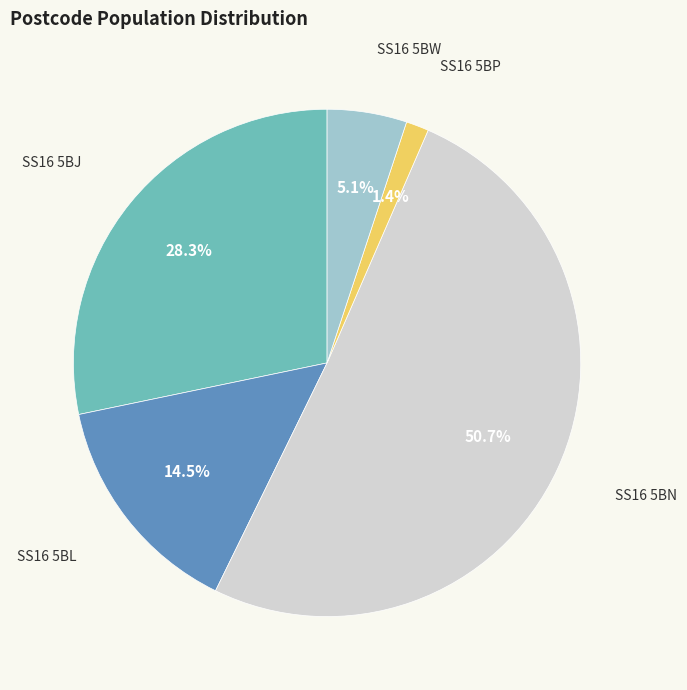

Which has a higher value, SS16 5BW or SS16 5BJ?

SS16 5BJ